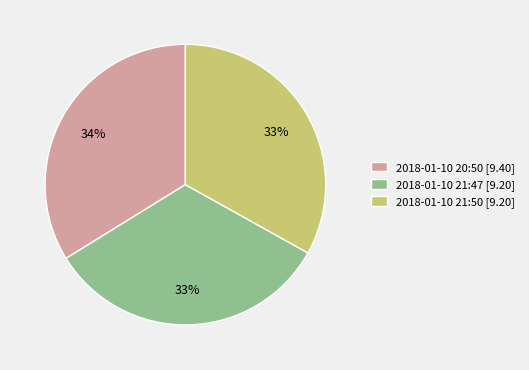

Which has a higher value, 2018-01-10 21:50 [9.20] or 2018-01-10 20:50 [9.40]?

2018-01-10 20:50 [9.40]